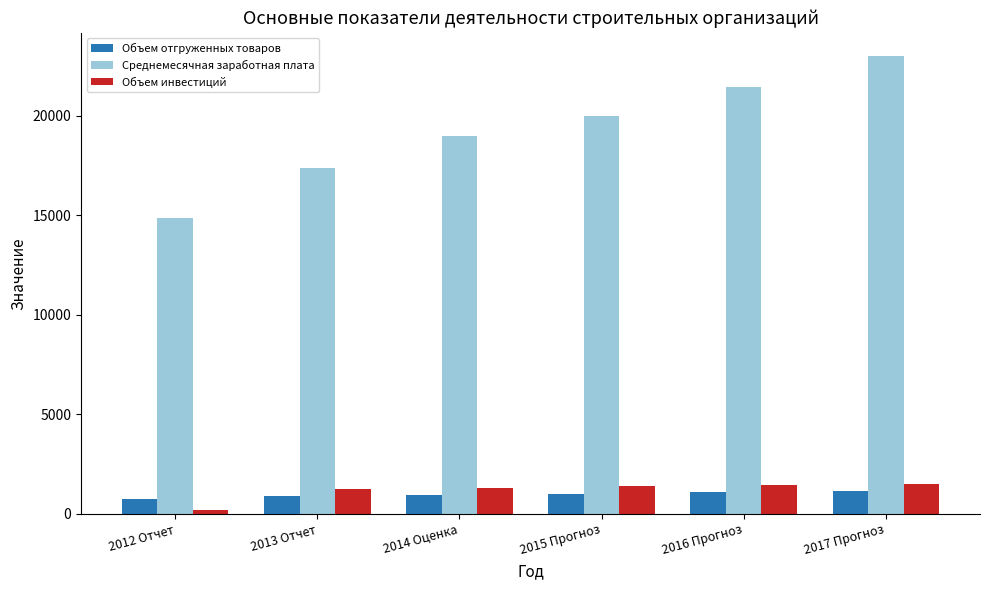

What is the approximate value of Объем инвестиций at 2012 Отчет?

214.0